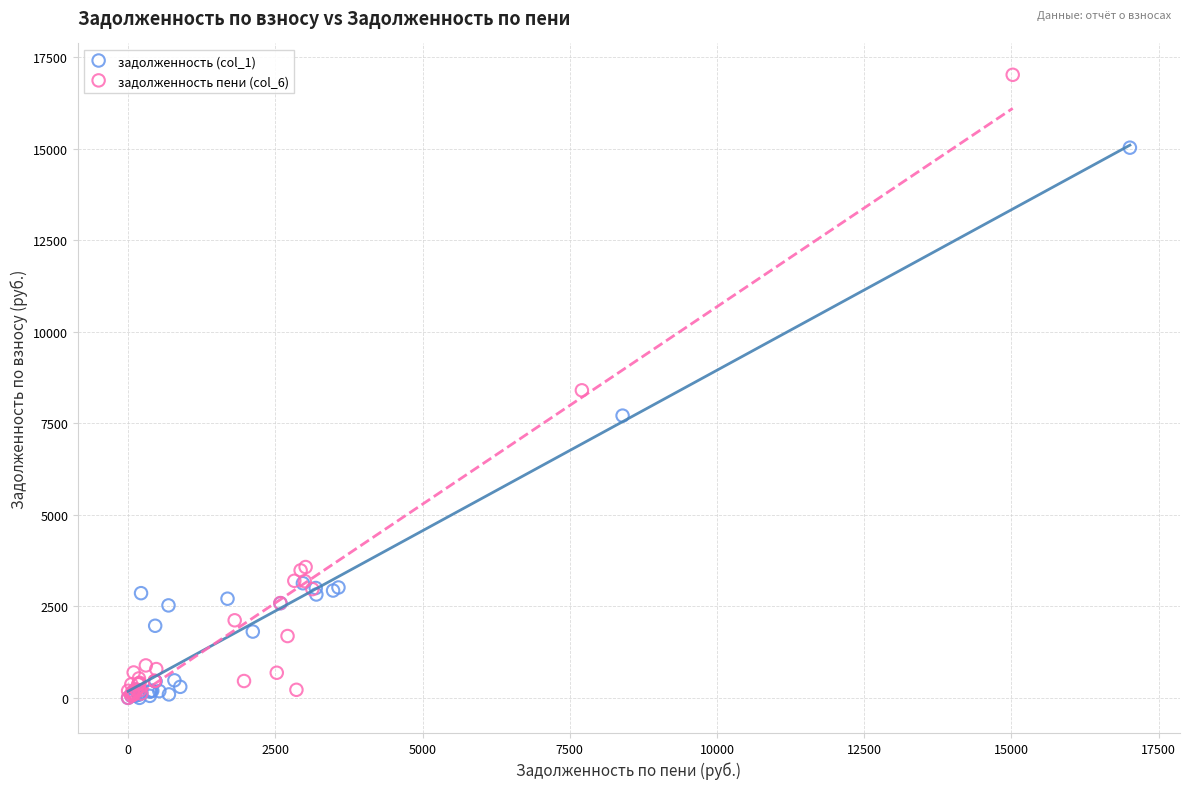

Which series has the largest Y range (max minus min)?

задолженность пени (col_6)